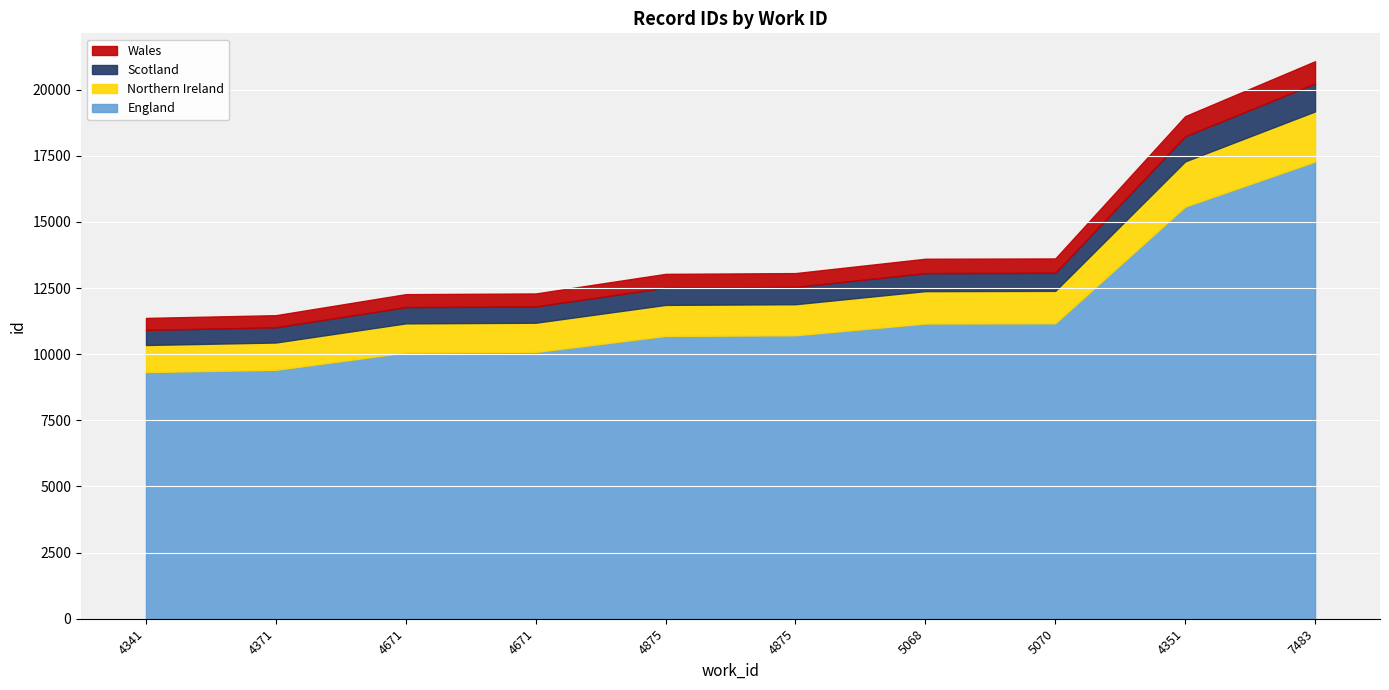

What is the change in value from 4341 to 4671?

+899